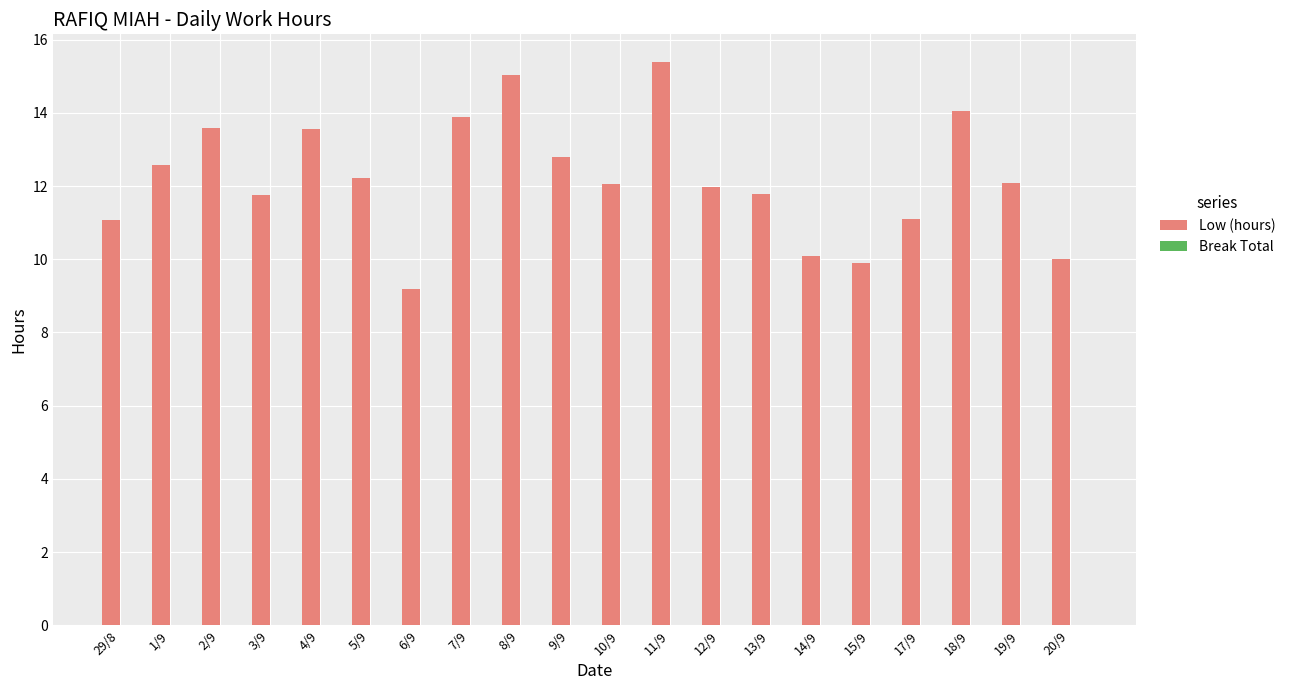

Reading left to right, extract all data points from this chart.

29/8=11.1	1/9=12.6	2/9=13.6	3/9=11.8	4/9=13.6	5/9=12.2	6/9=9.2	7/9=13.9	8/9=15.0	9/9=12.8	10/9=12.1	11/9=15.4	12/9=12.0	13/9=11.8	14/9=10.1	15/9=9.9	17/9=11.1	18/9=14.1	19/9=12.1	20/9=10.0